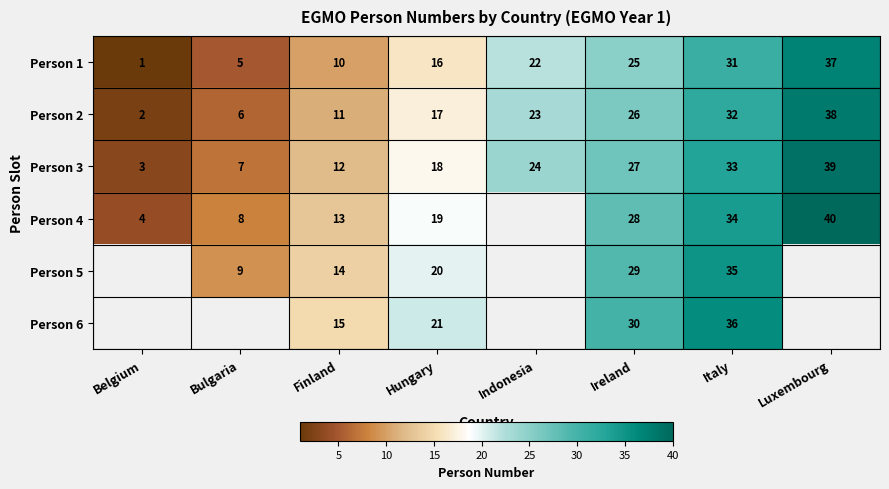

At Ireland, list the series in order from smallest to largest.

Person 1, Person 2, Person 3, Person 4, Person 5, Person 6